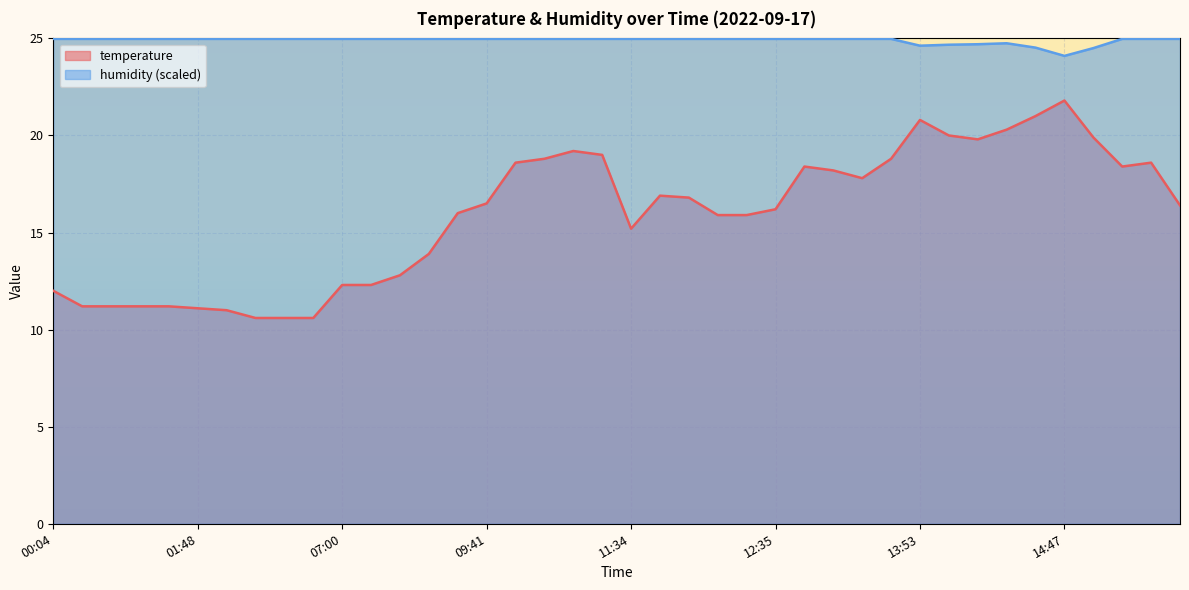

List the series in order of their peak value, highest first.

humidity (scaled), temperature